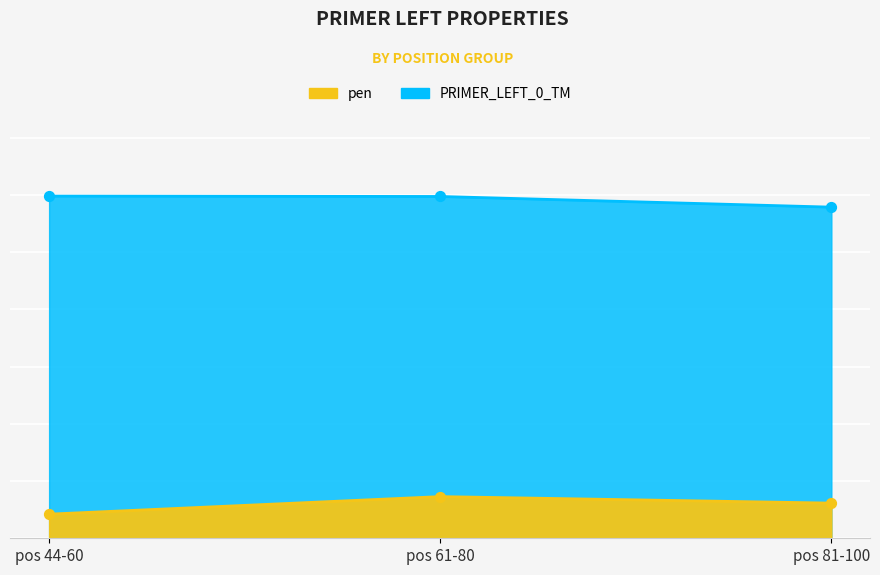

What is the total value across all series at pos 81-100?

64.0